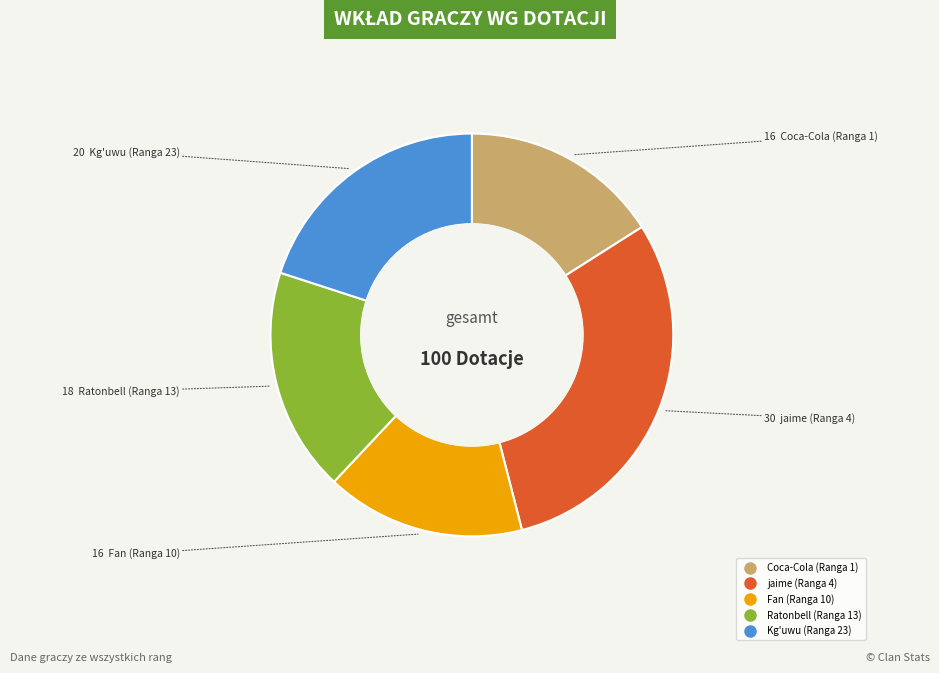

How many segments does this pie chart have?

5